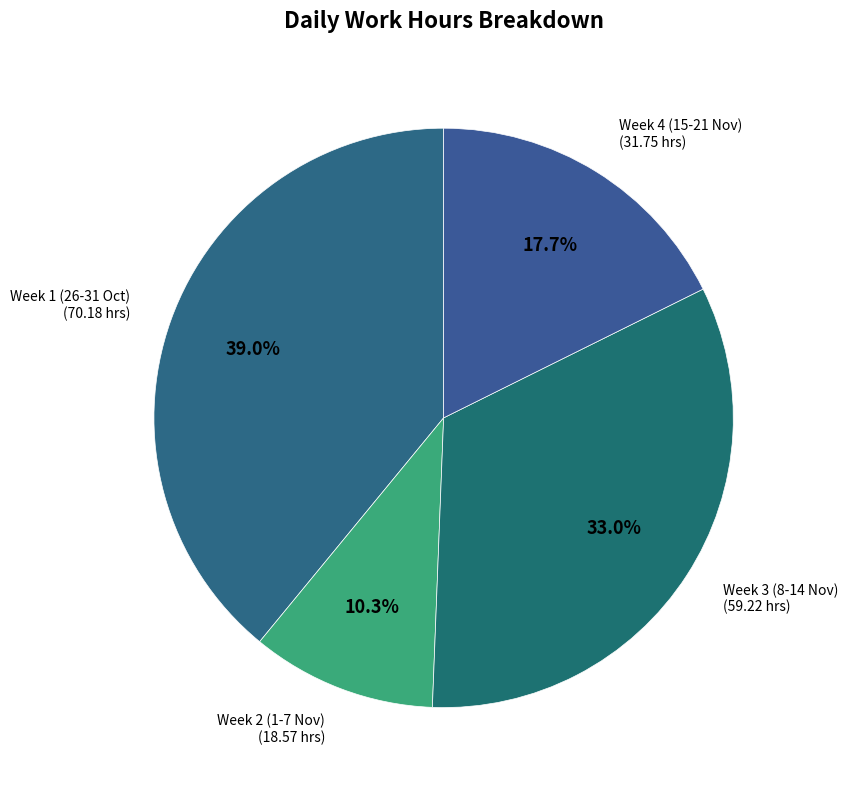

Is there a majority slice in this chart?

No